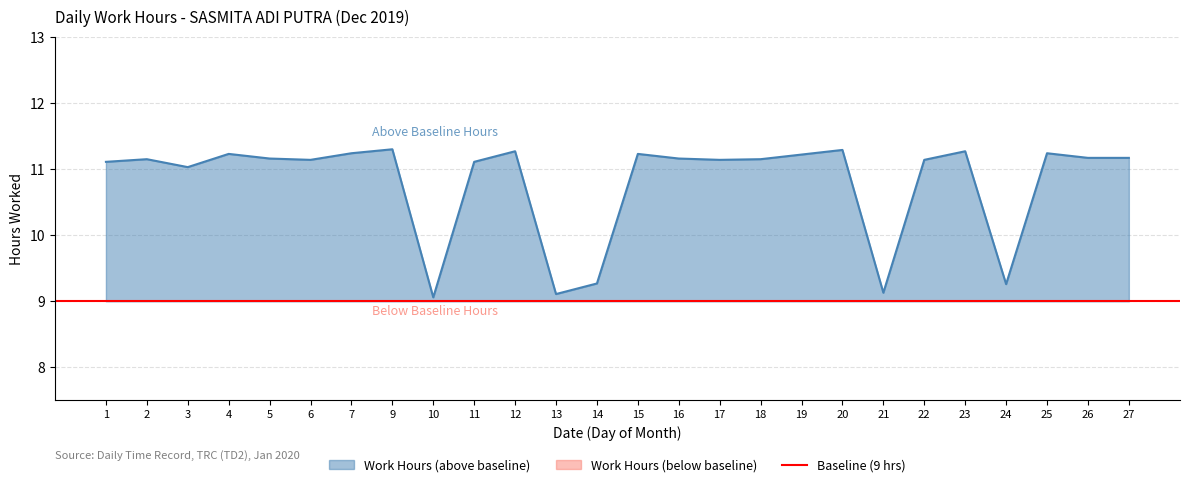

What is the value of the 11th point from the left?

11.3